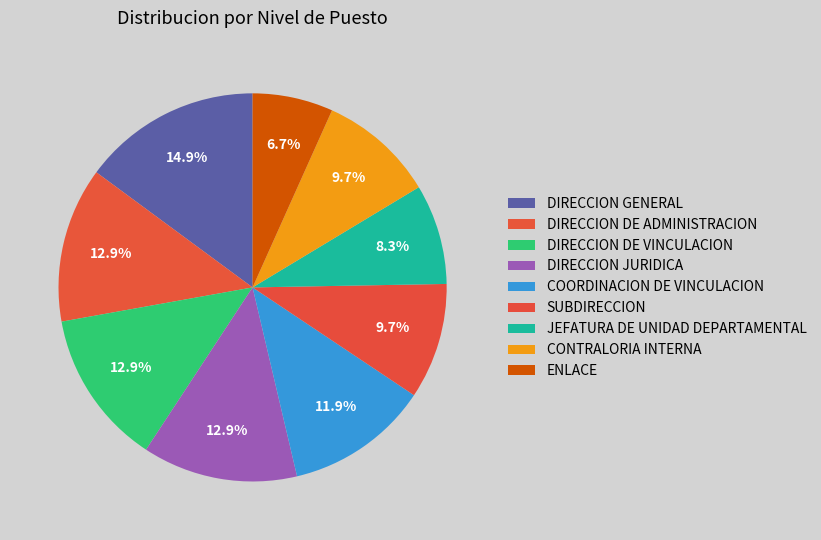

How many slices are in this pie chart?

9